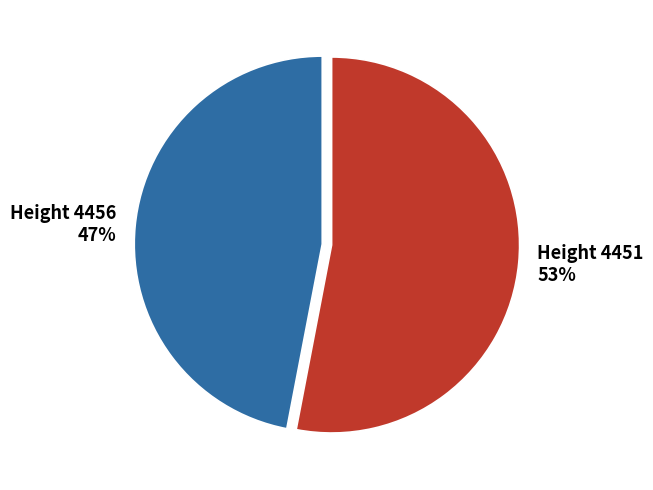

To the nearest percent, what is the average slice percentage?

50%